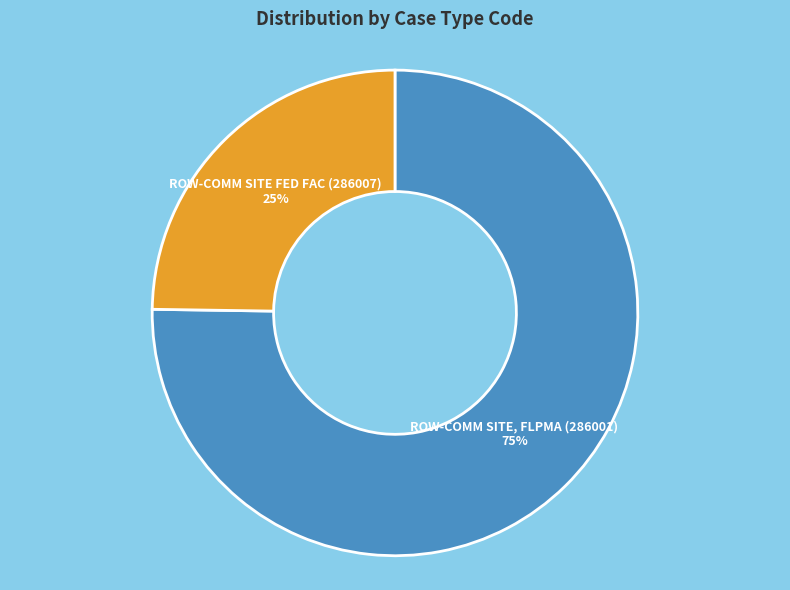

Which category has the smallest portion of the pie?

ROW-COMM SITE FED FAC (286007)